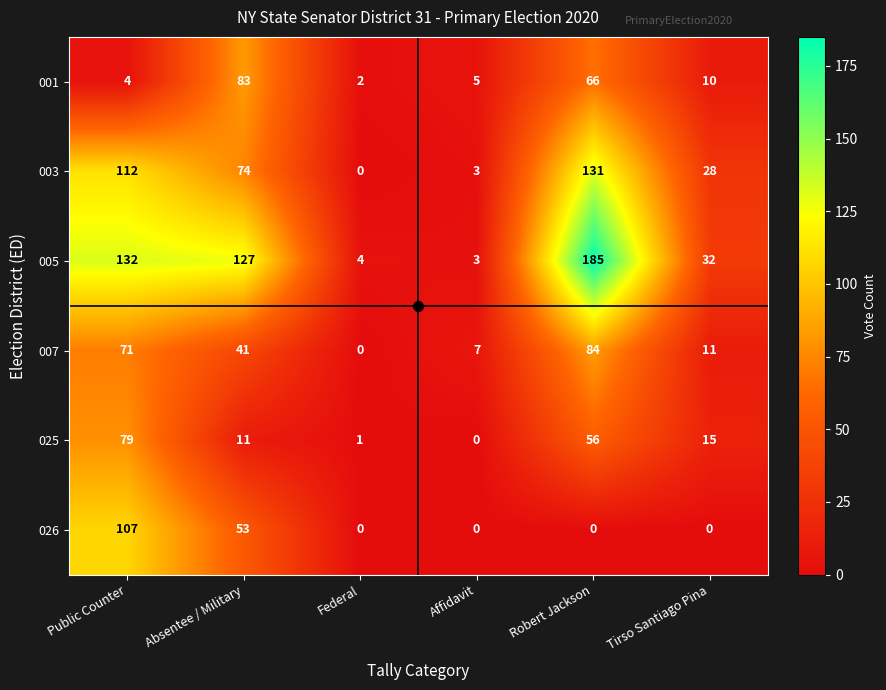

At which category is the sum across all series the highest?

Robert Jackson